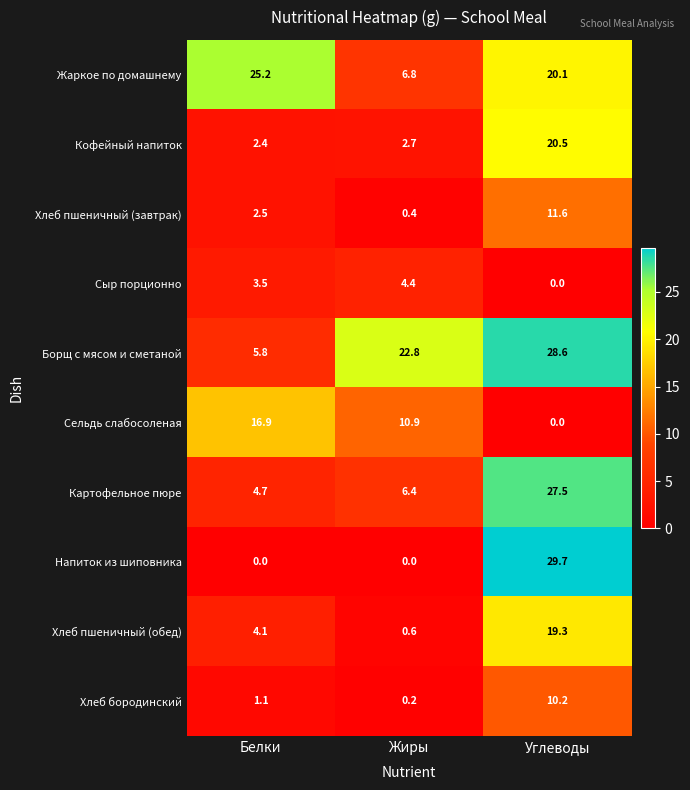

The value of Жаркое по домашнему at Углеводы is 5.1. True or false?

False